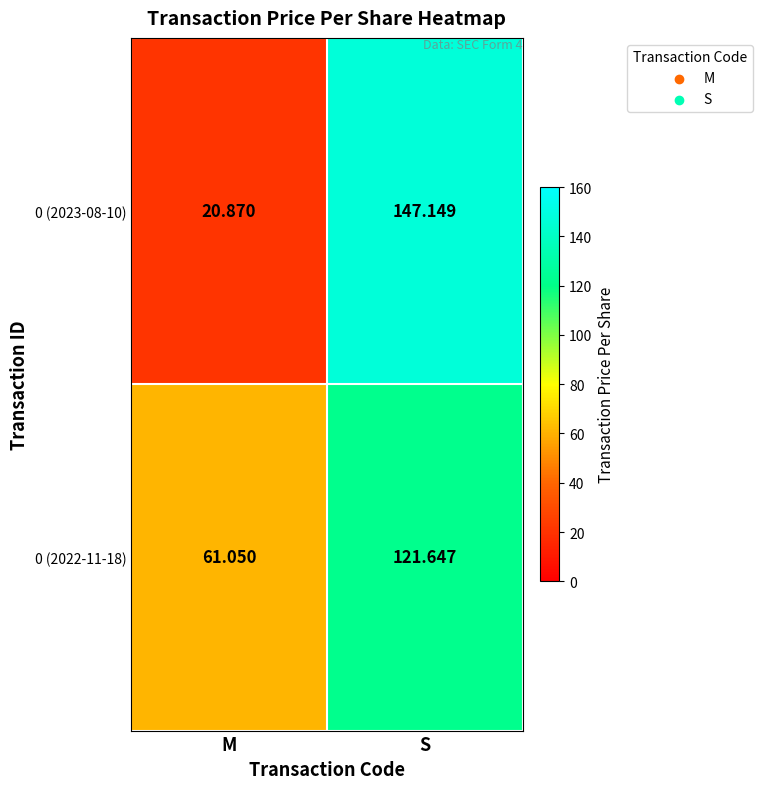

At which label is 0 (2023-08-10) closest to 84?

M